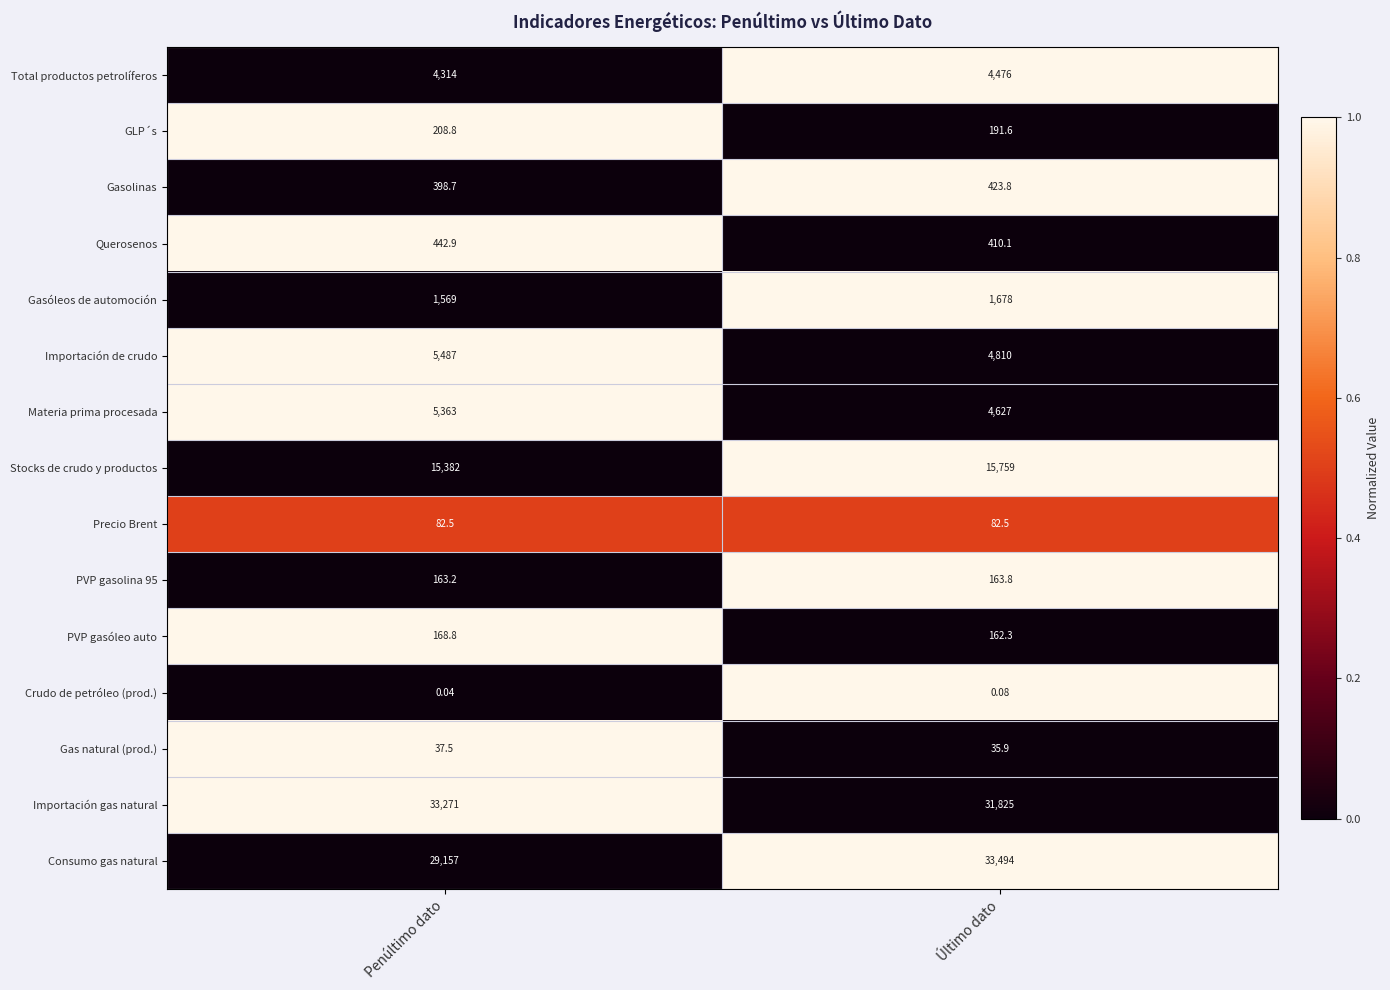

Which series has the widest spread of values?

Consumo gas natural